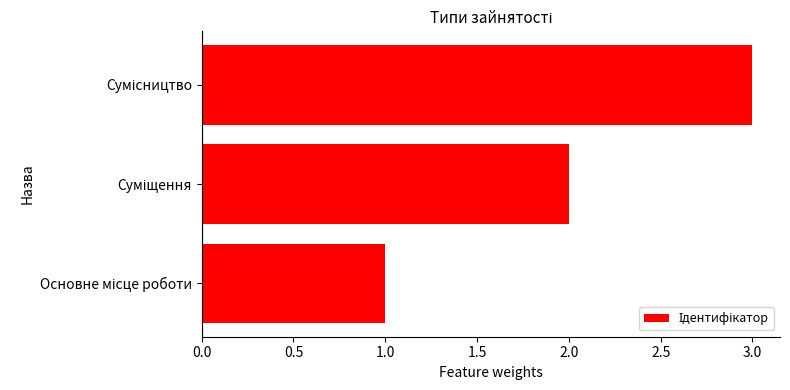

What is the maximum value shown in the chart?

3